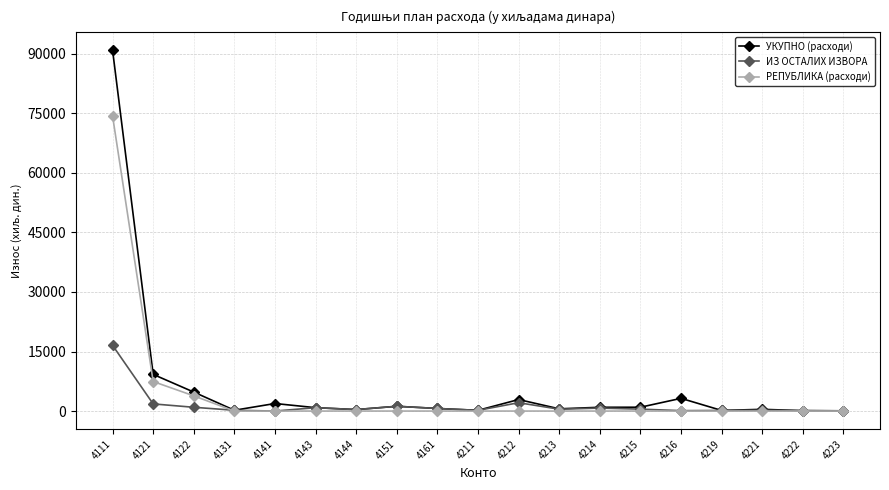

List the series in order of their peak value, lowest first.

ИЗ ОСТАЛИХ ИЗВОРА, РЕПУБЛИКА (расходи), УКУПНО (расходи)